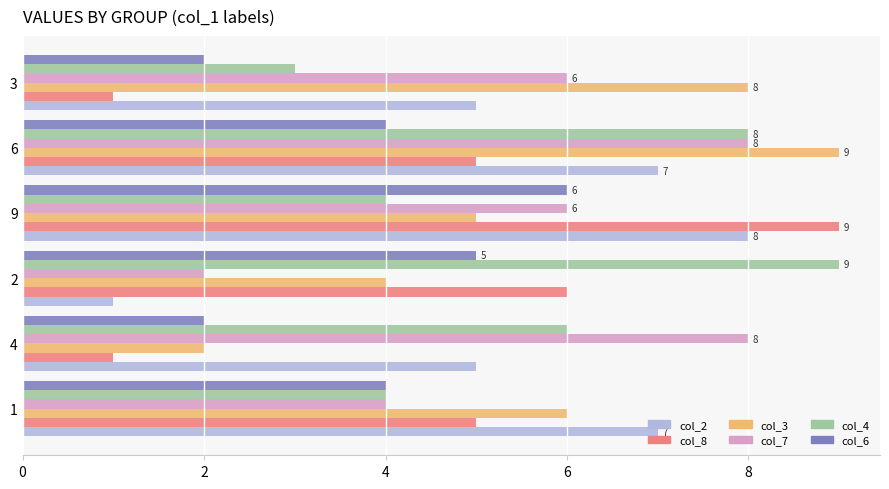

The col_8 series shows 4 at 9. True or false?

False